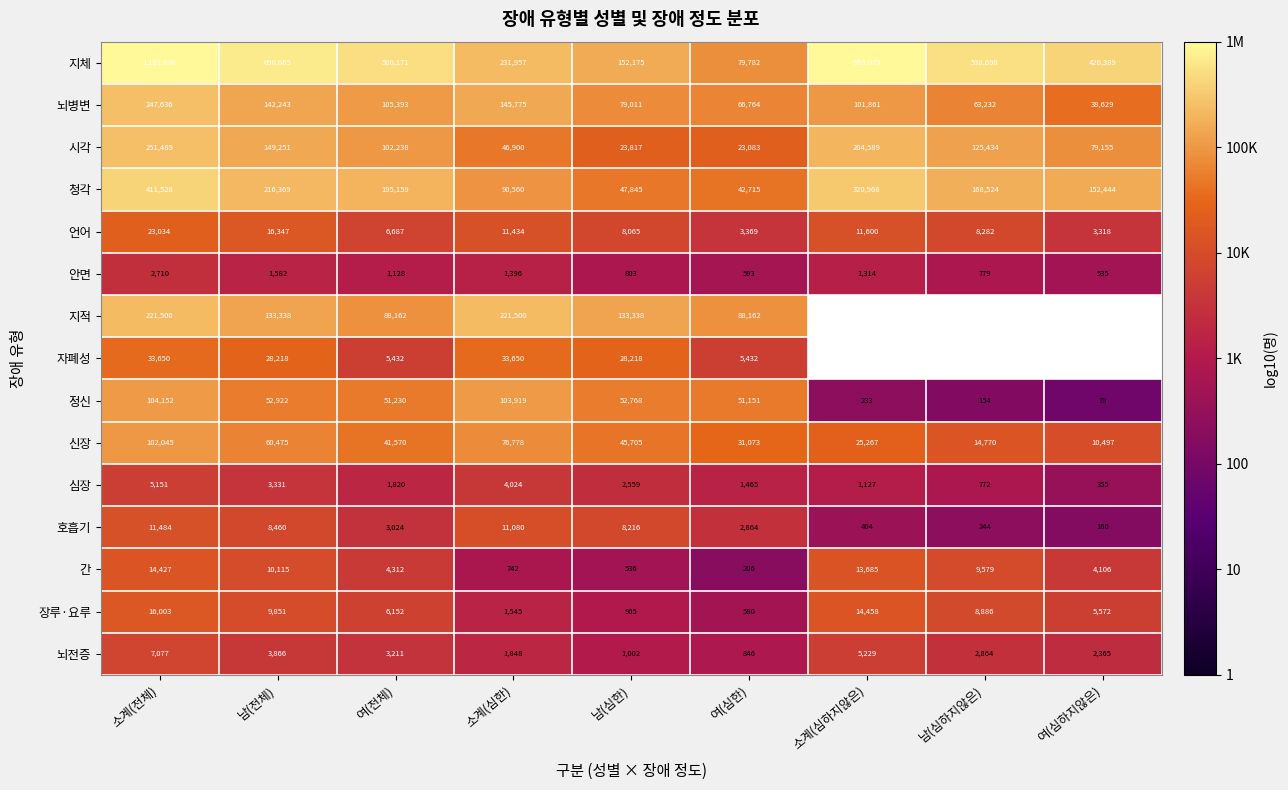

What is the smallest value displayed?

1.9